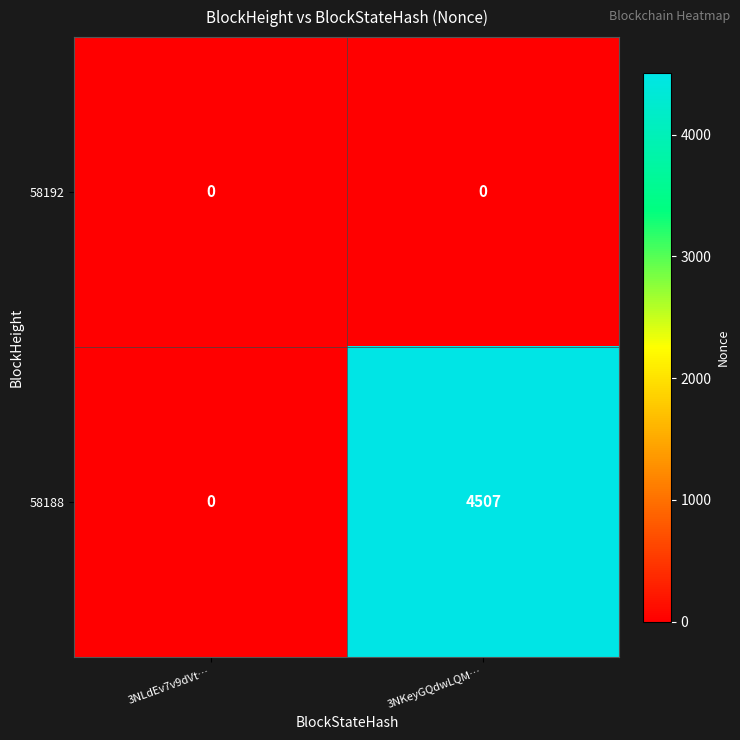

Which series has the largest range (max minus min)?

58188